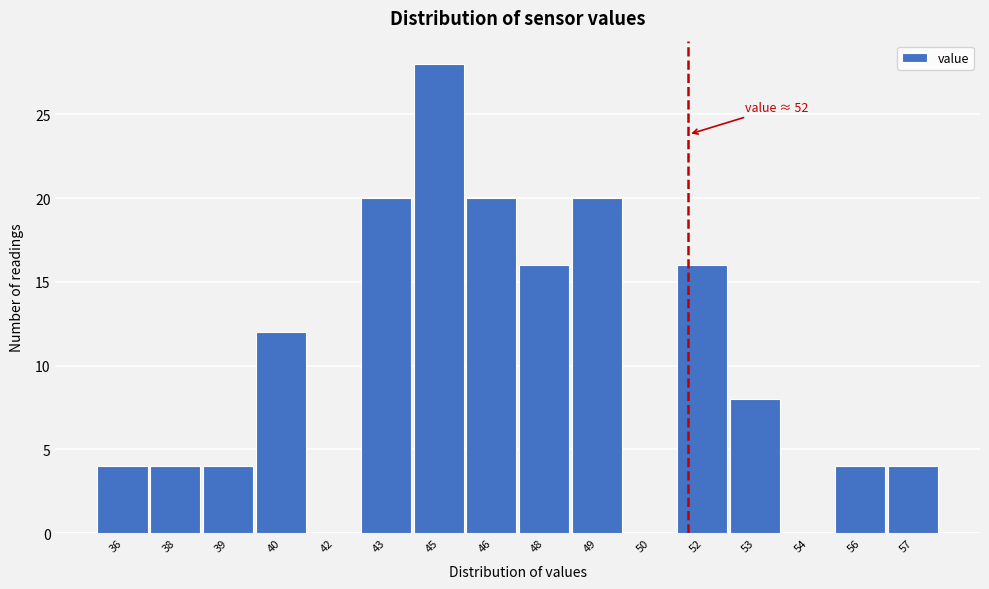

What is the ratio of the value at 40 to the value at 57?

3.0